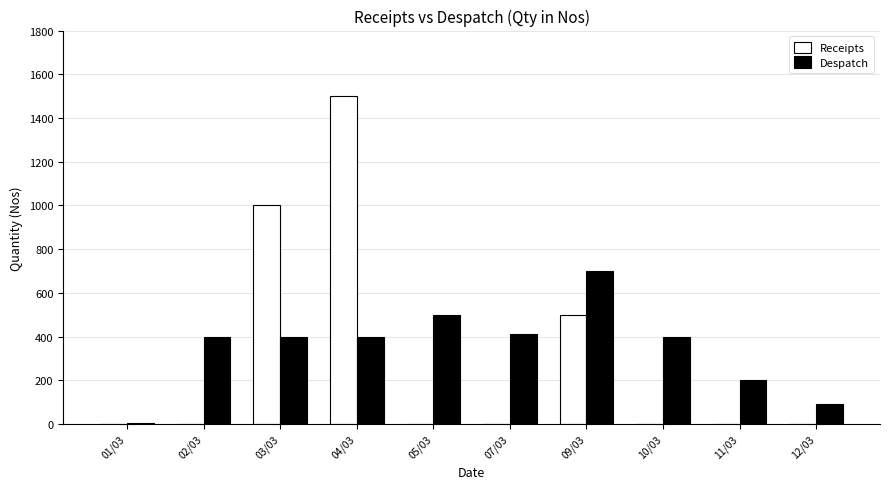

How many series are shown in this chart?

2